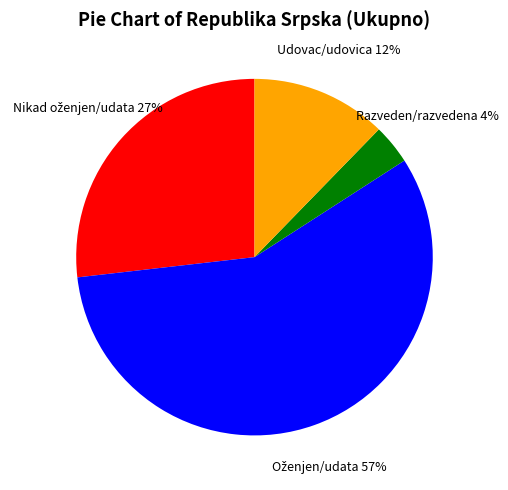

Which category has the smallest portion of the pie?

Razveden/razvedena